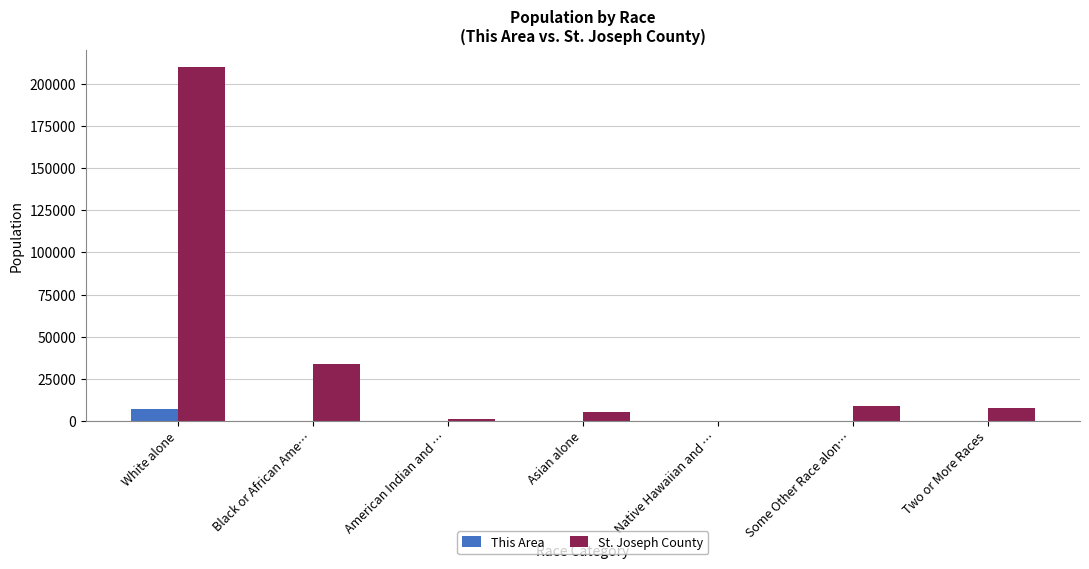

Which series changed the most between White alone and Black or African Ame…?

St. Joseph County